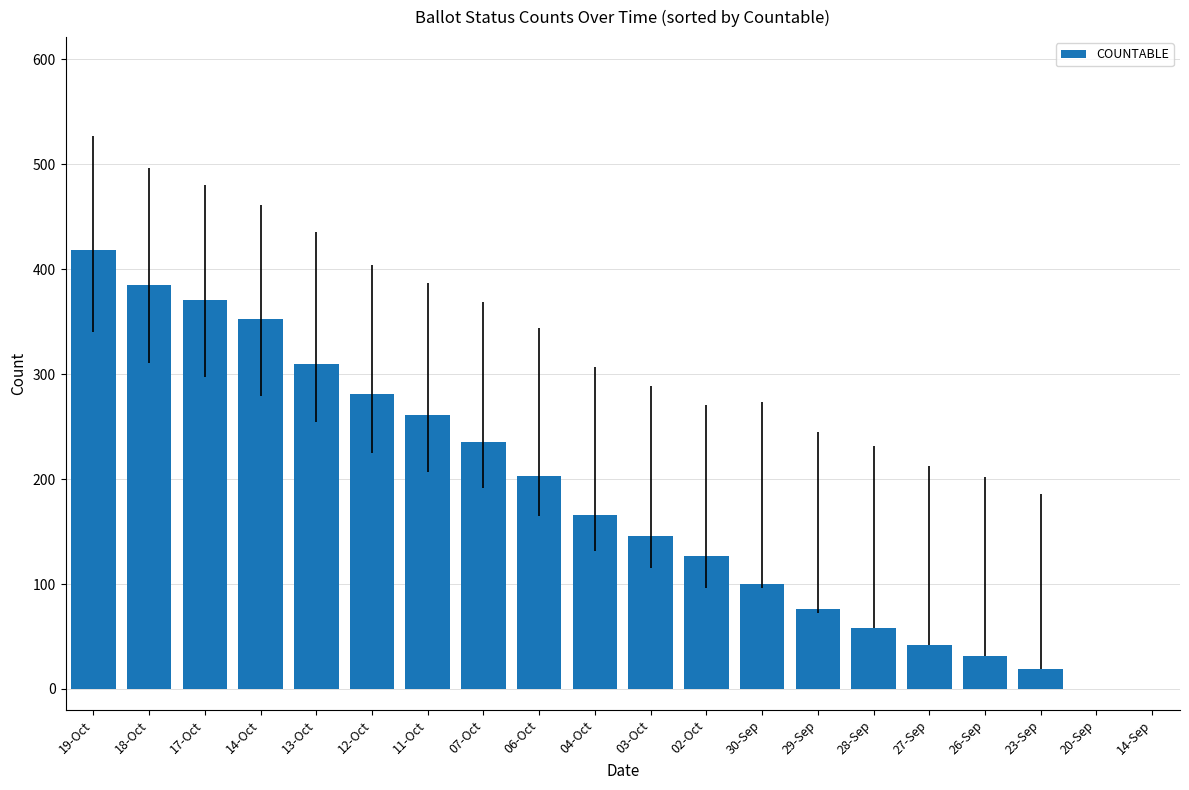

Where is the data nearest to the value 209?

06-Oct